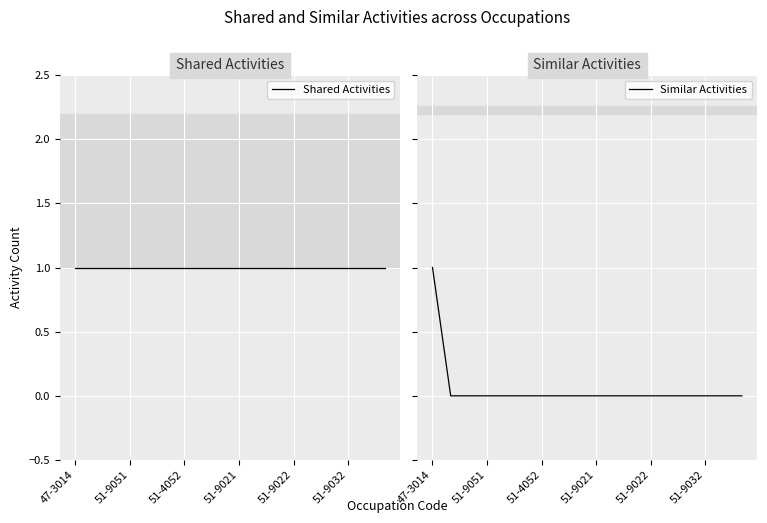

What are all the series names shown in the legend?

Shared Activities, Similar Activities